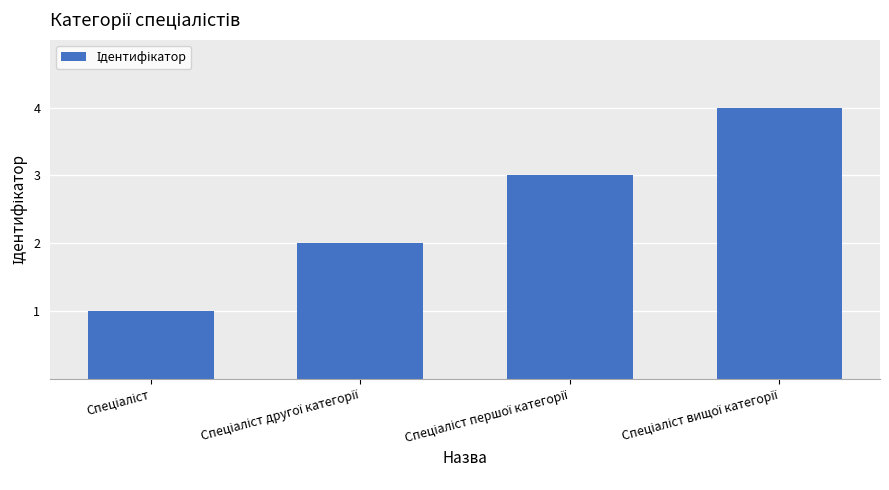

How many values are between 2 and 4?

3